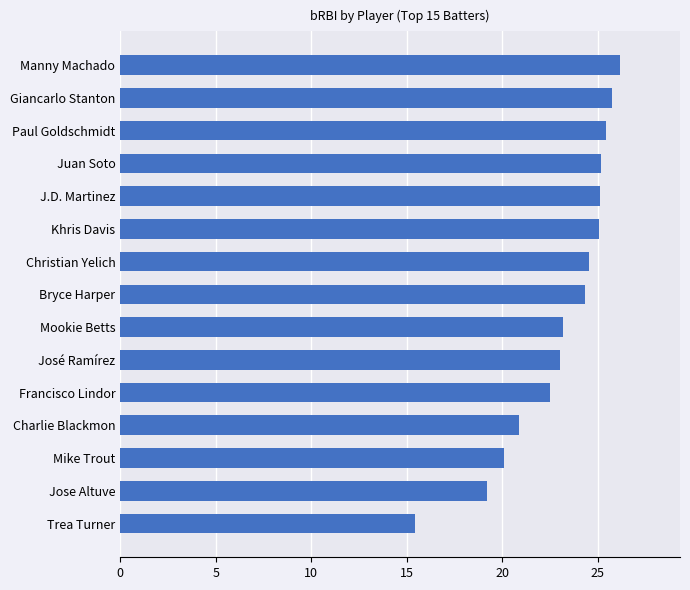

How many bars are there in total?

15